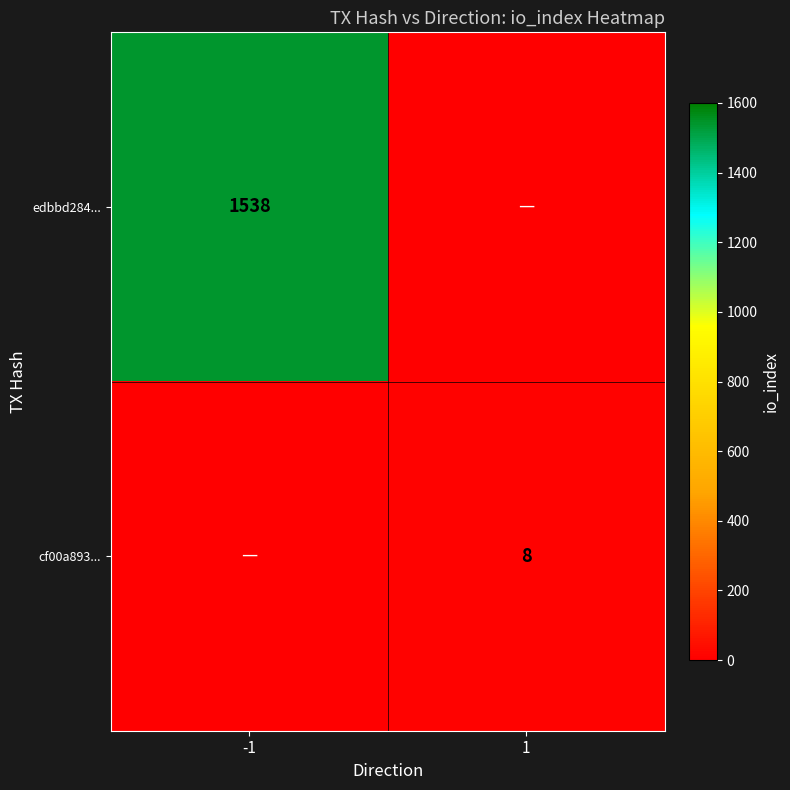

The edbbd284... series shows 1538 at -1. True or false?

True